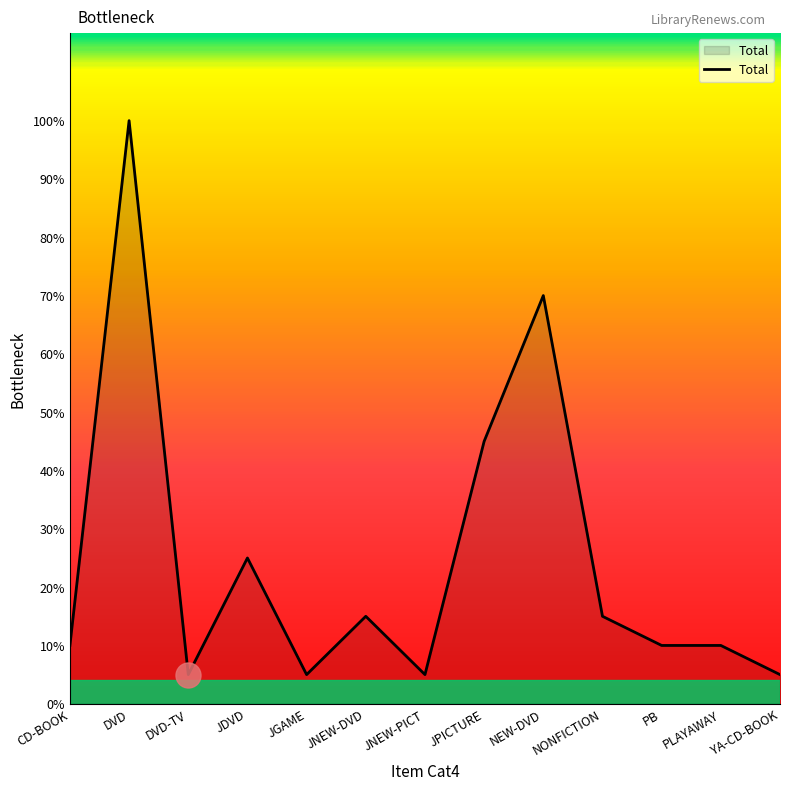

True or false: the data shows 4 at PLAYAWAY.

False